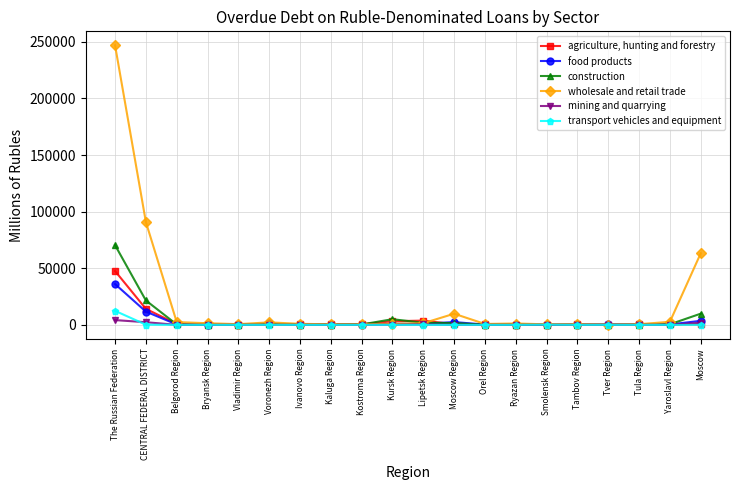

True or false: food products has more than 0 points higher than both neighbors.

True